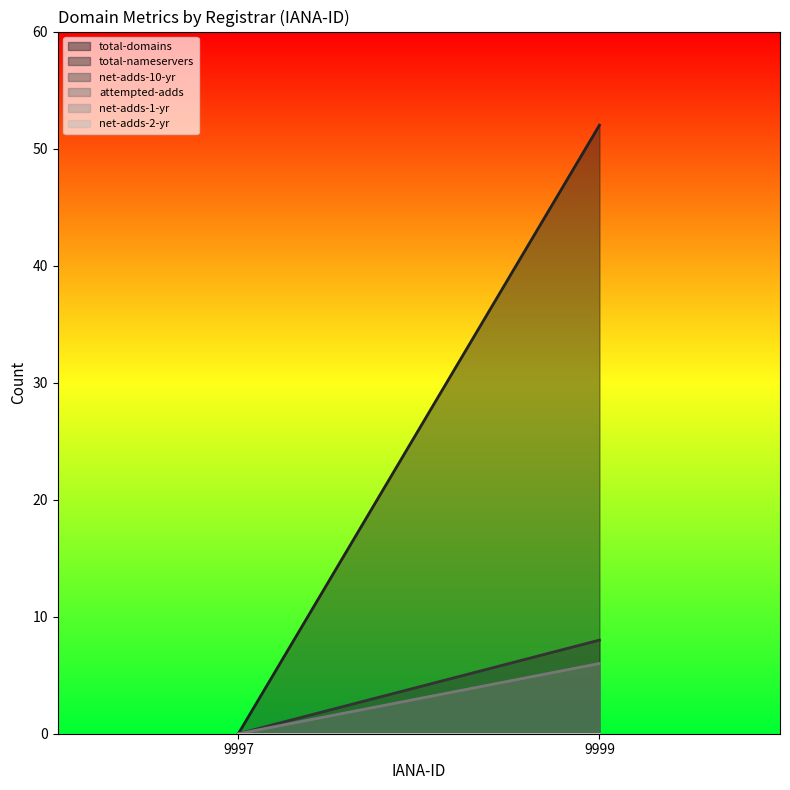

Between 9997 and 9999, which is larger?

9999